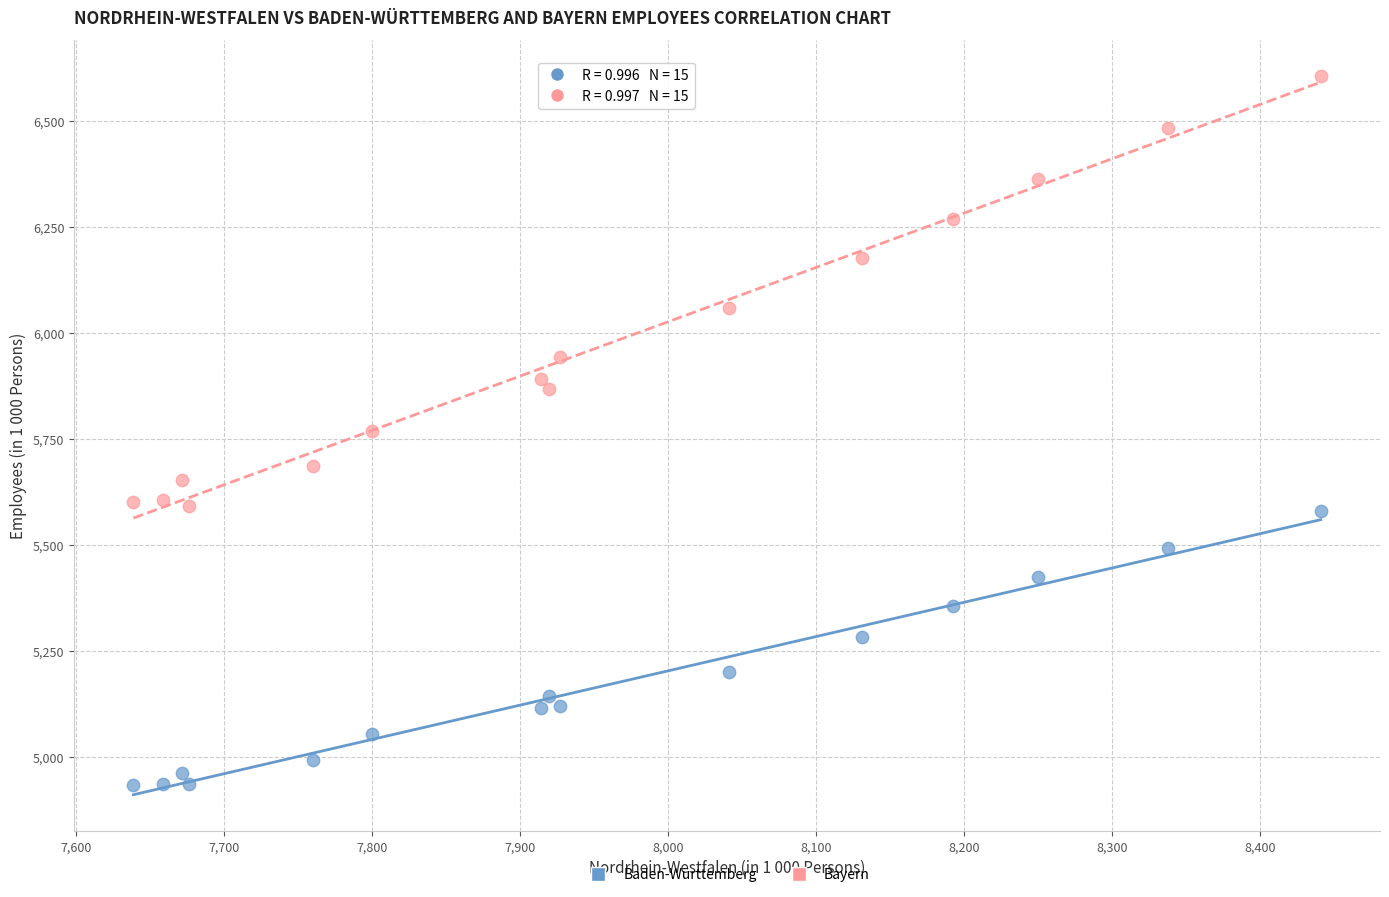

Which series has the largest Y range (max minus min)?

Bayern